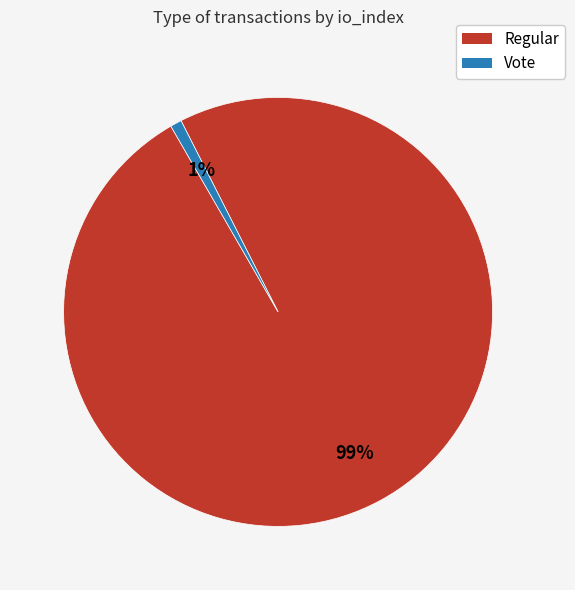

The Vote slice represents 1% of the pie. True or false?

True